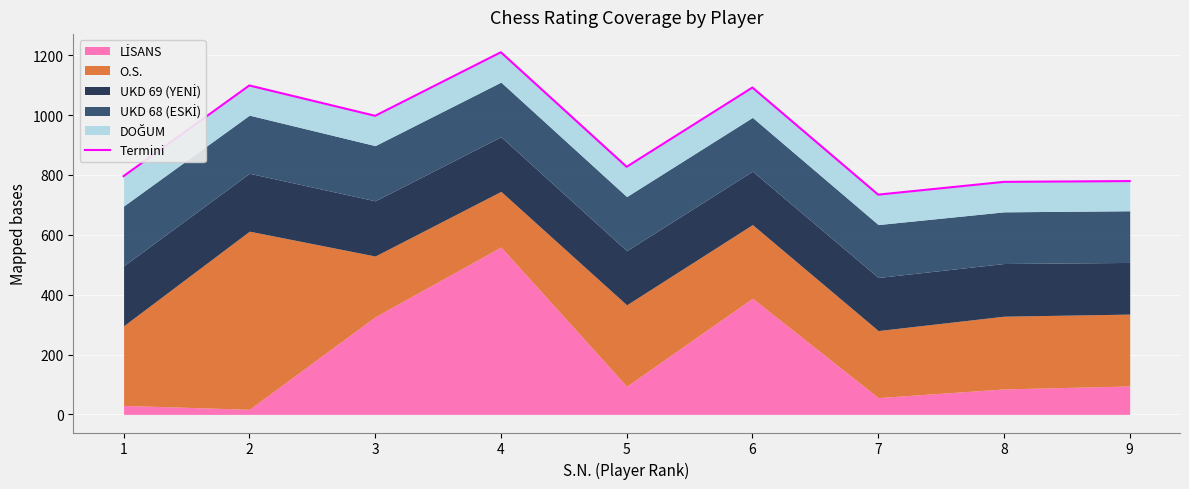

True or false: the data has more than 1 interior local peaks.

True